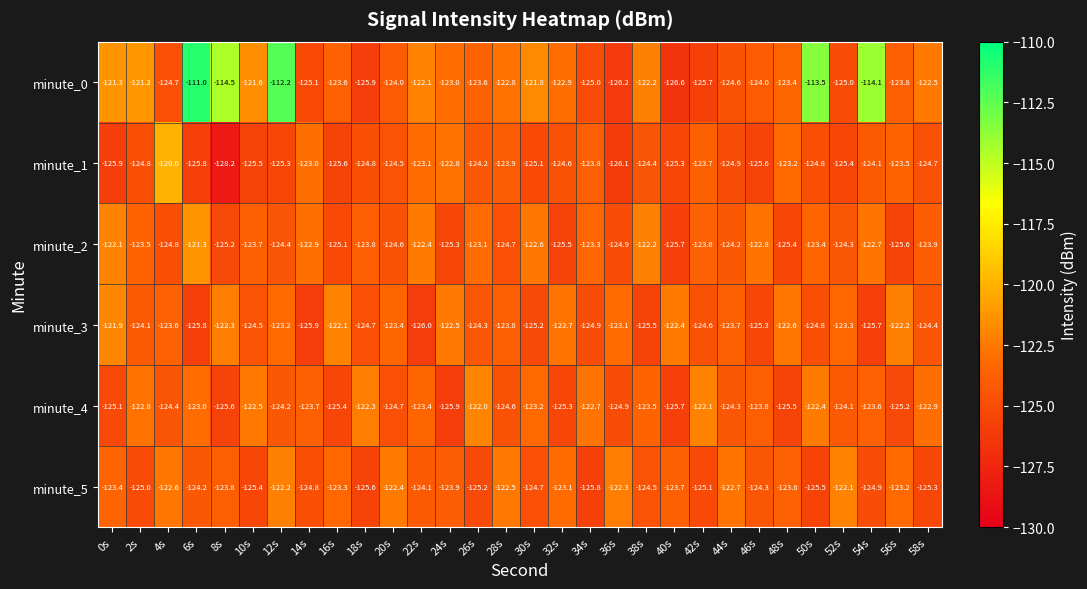

What is the minimum value shown in the chart?

-128.2